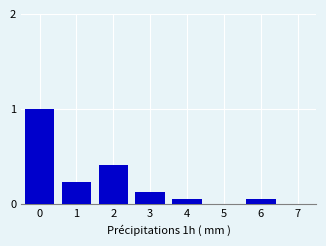

What is the change in value from 0 to 1?

-0.8